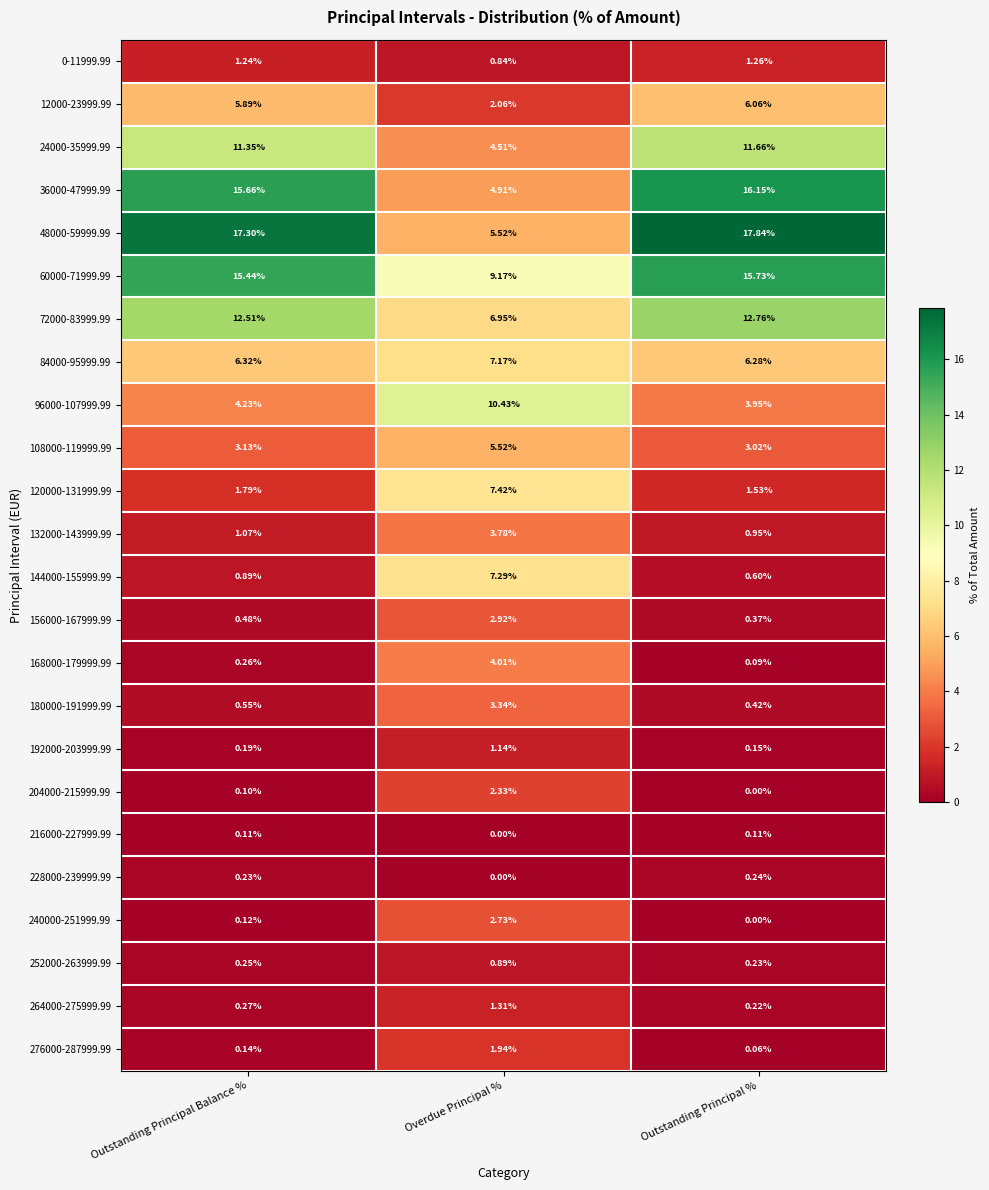

Between Outstanding Principal Balance % and Outstanding Principal %, which series saw the biggest shift?

48000-59999.99